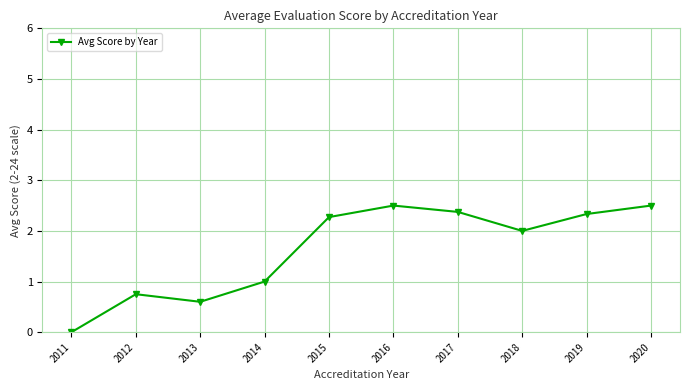

Is it true that the value at 2018 is 1.4?

False